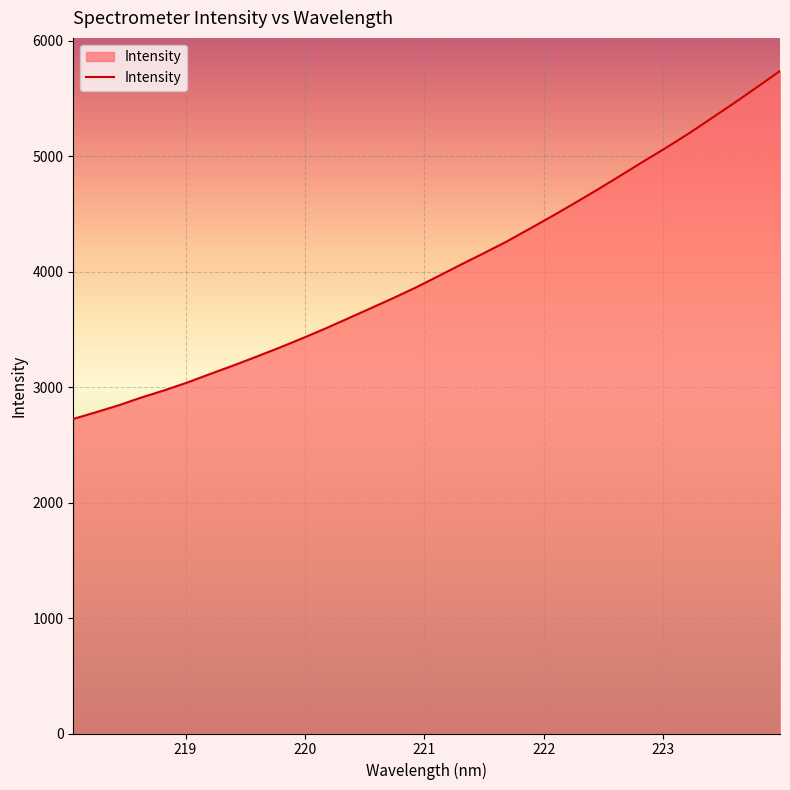

What is the smallest value displayed?

2724.2